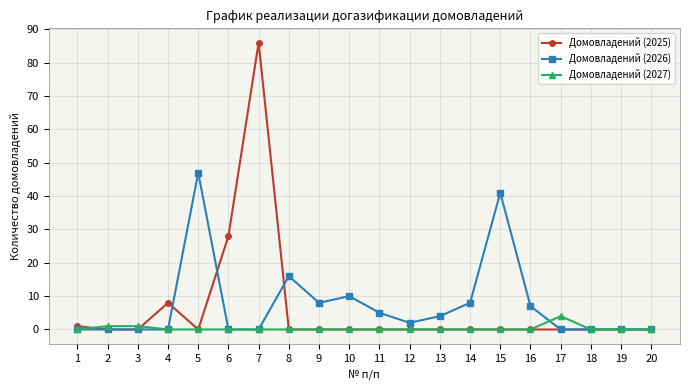

Rank the series by their maximum value, from lowest to highest.

Домовладений (2027), Домовладений (2026), Домовладений (2025)